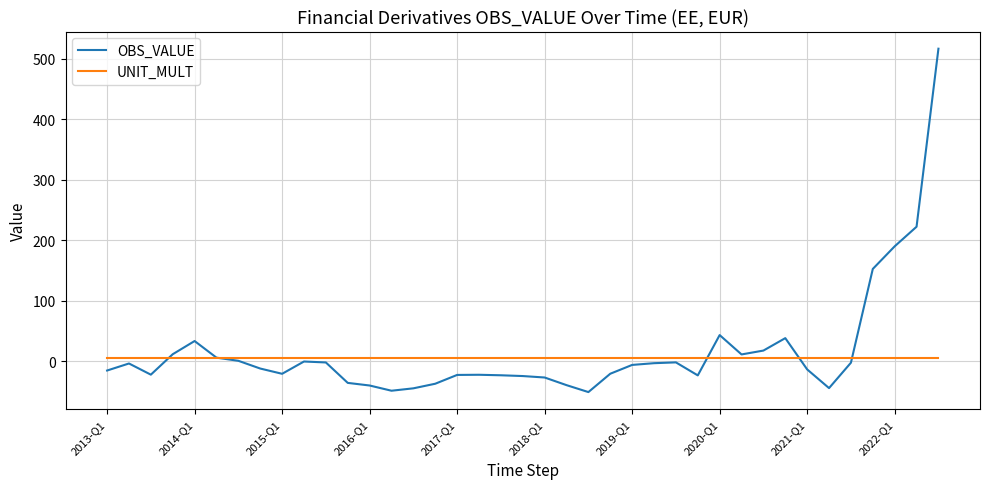

Rank the series by their maximum value, from lowest to highest.

UNIT_MULT, OBS_VALUE